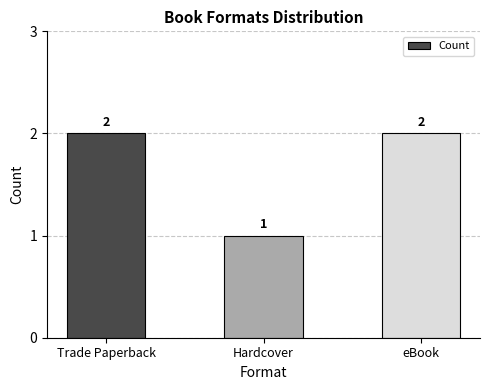

Count the number of data series in this chart.

1